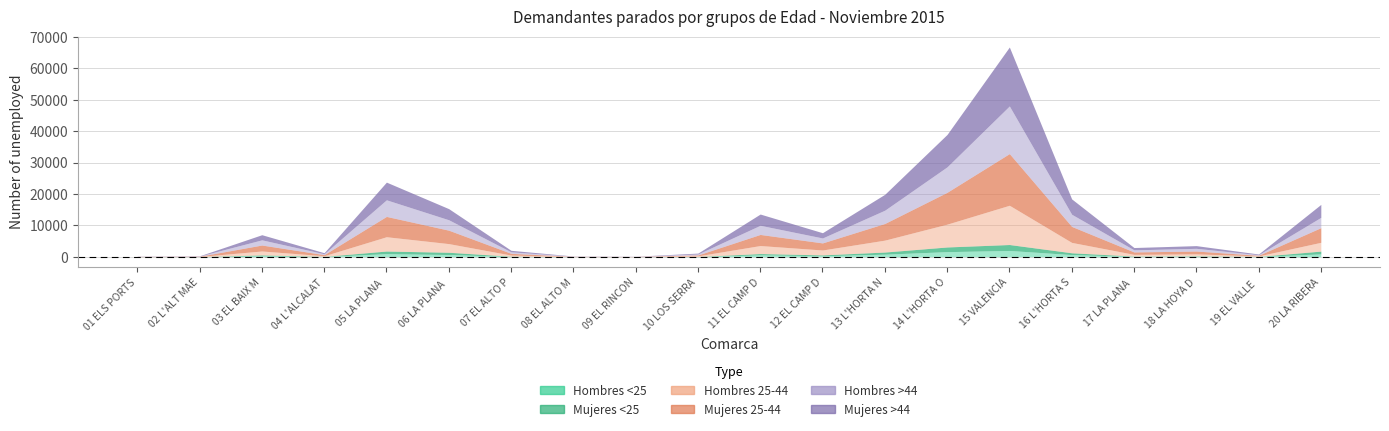

Which series has the largest range (max minus min)?

Mujeres >44